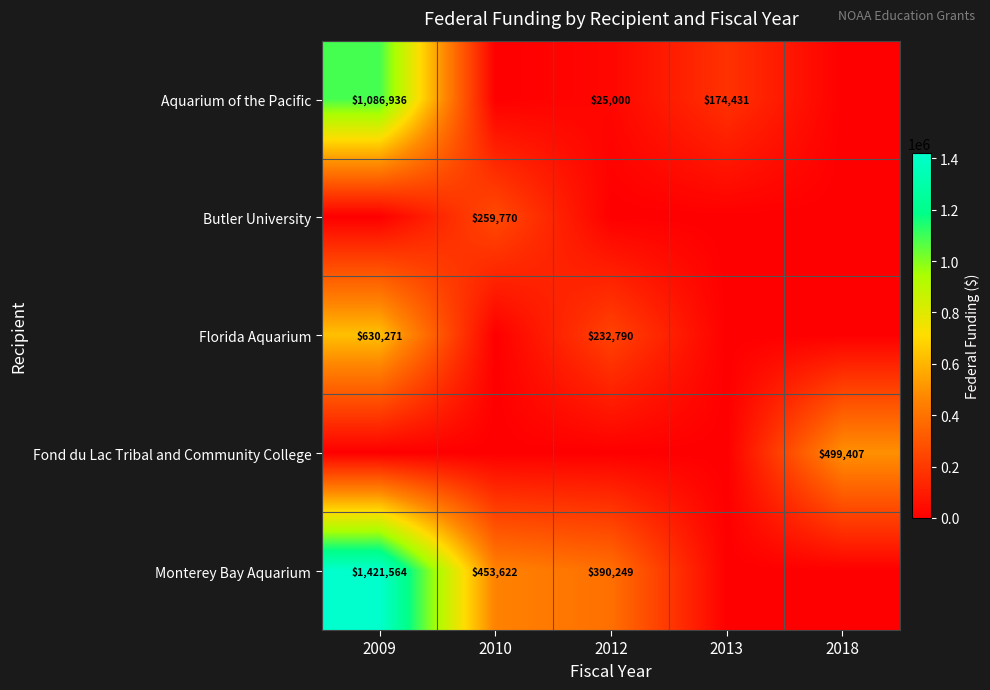

What is the difference between the Aquarium of the Pacific values at 2013 and 2009?

912505